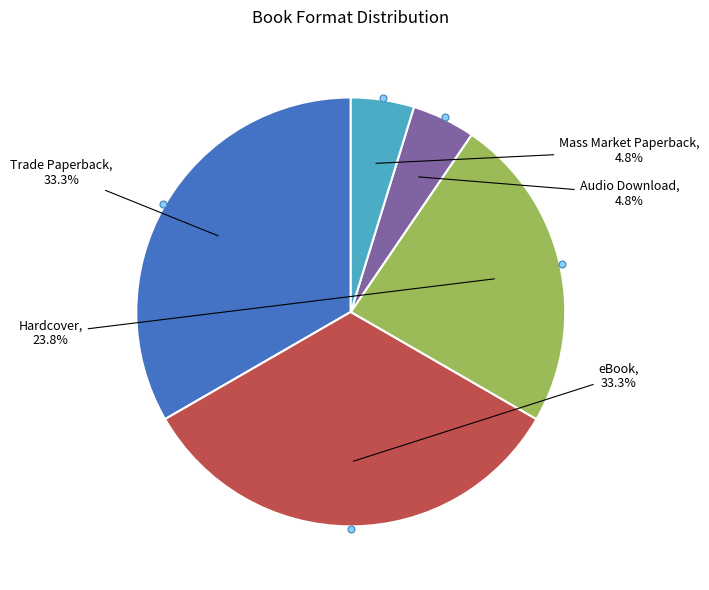

Is there any slice that represents more than half of the pie?

No